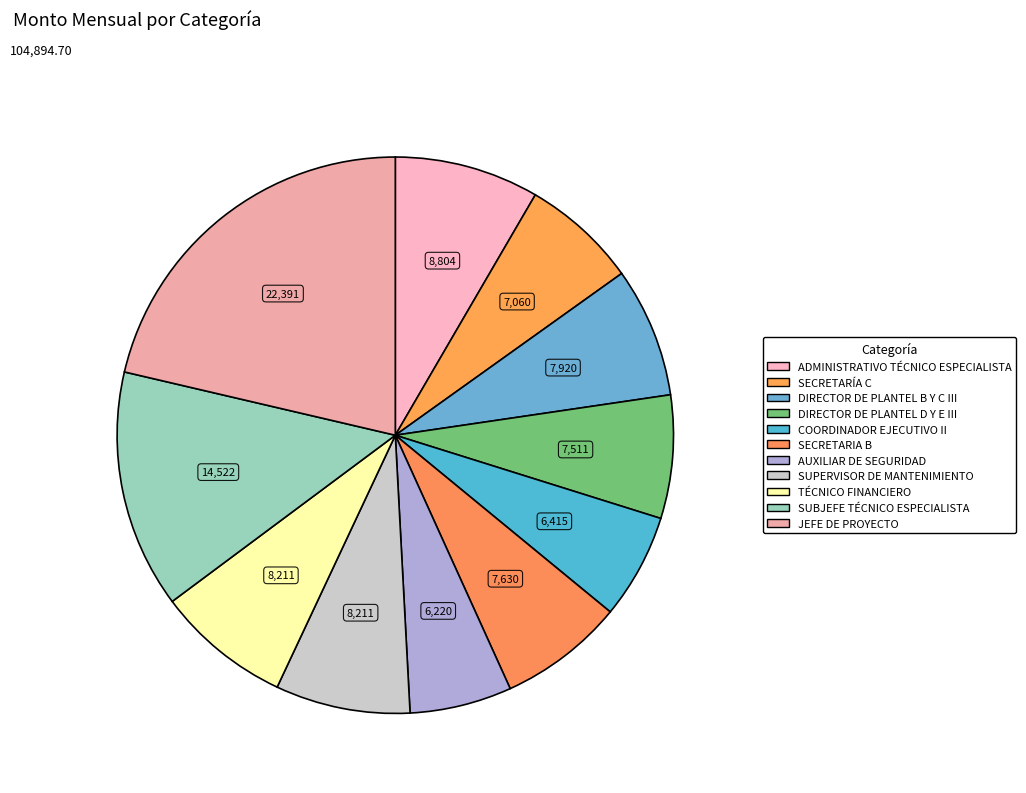

What percentage do JEFE DE PROYECTO and SECRETARIA B together represent?

28.6%